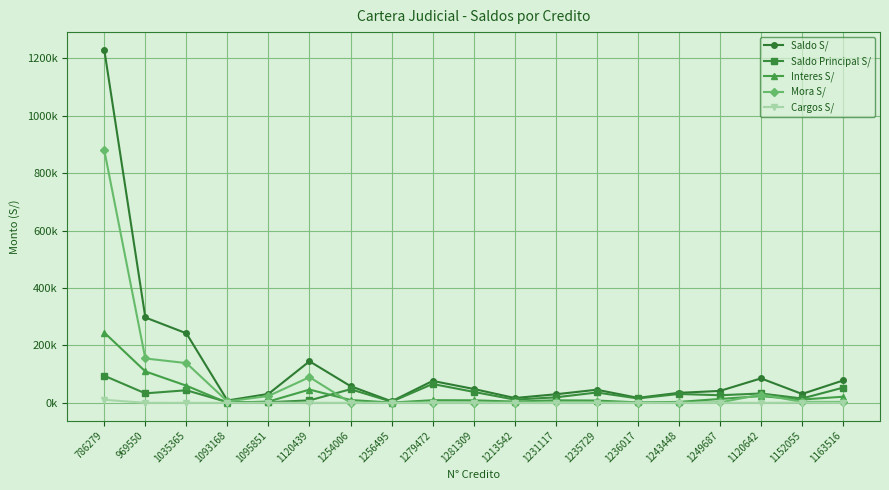

What is the difference between the second highest and second lowest values in the Cargos S/ series?

843.1